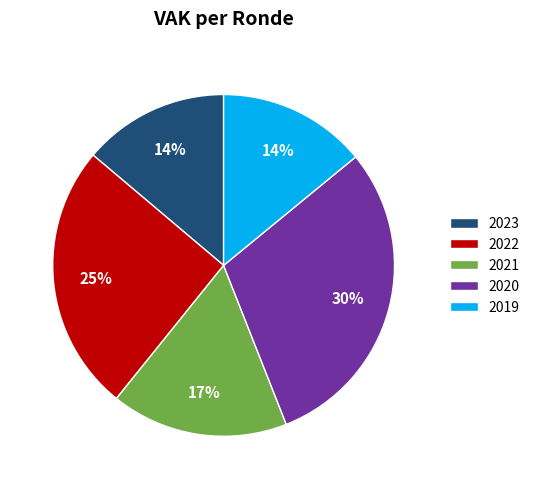

Which category has the biggest portion of the pie?

2020